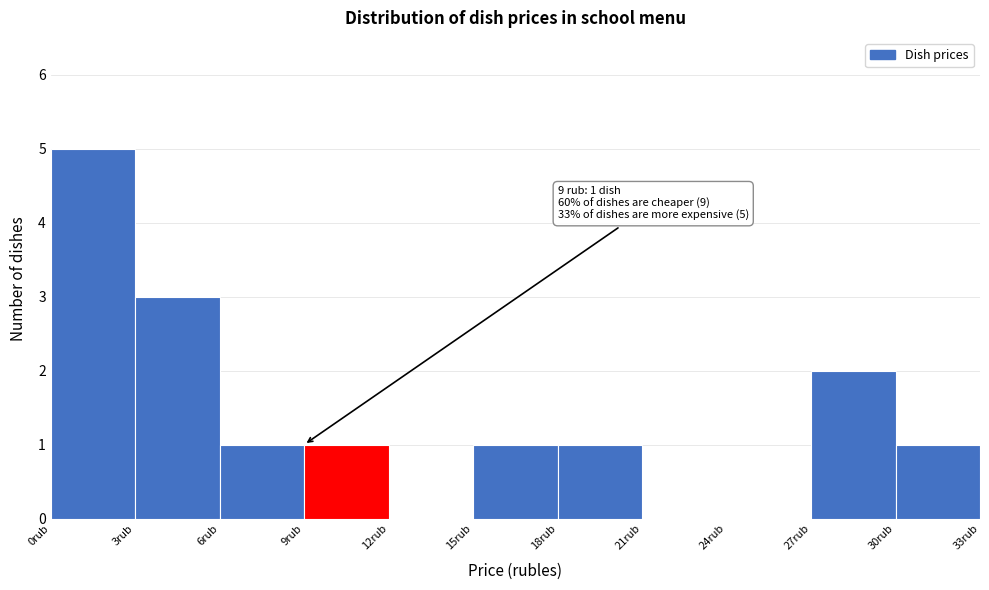

Over which range of the x-axis is the bar tallest?

0 to 3